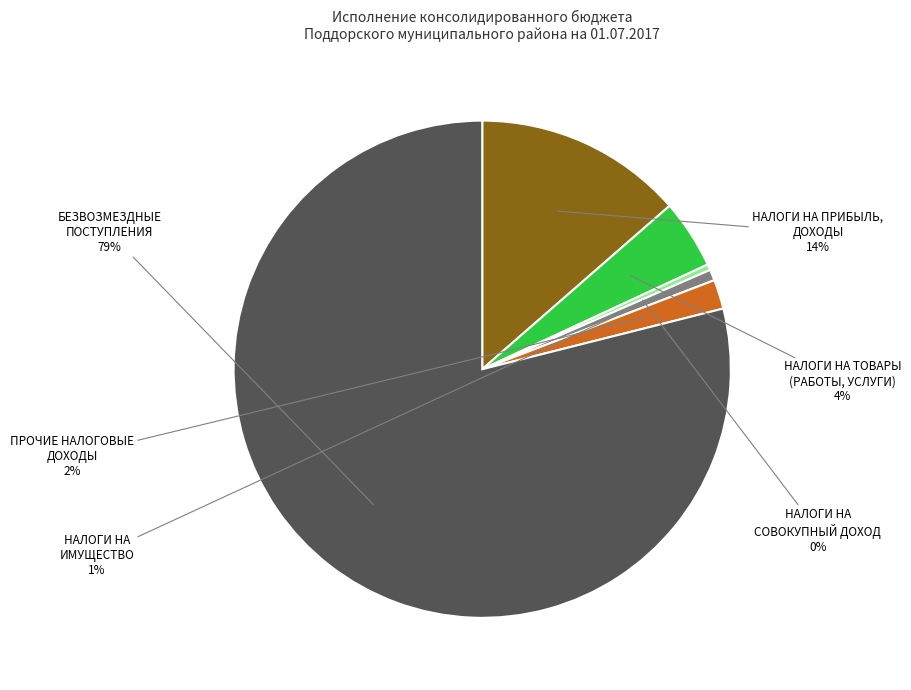

To the nearest percent, what is the average slice percentage?

17%